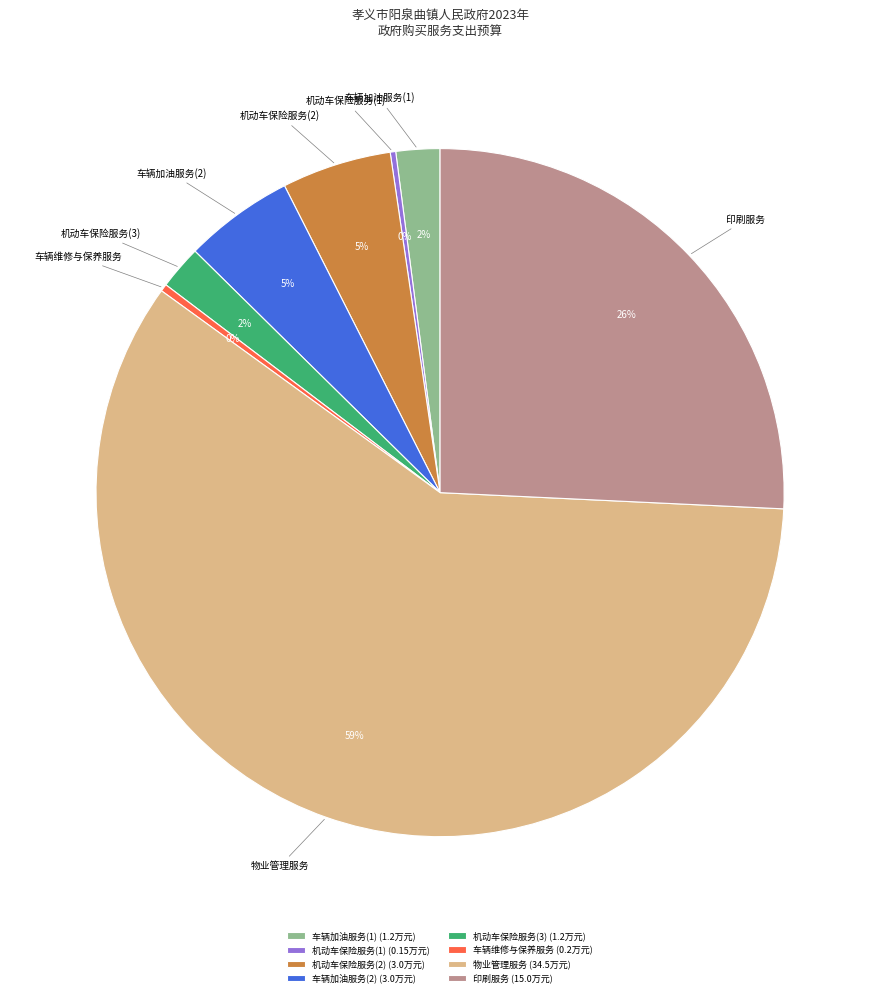

To the nearest percent, what is the average slice percentage?

12%